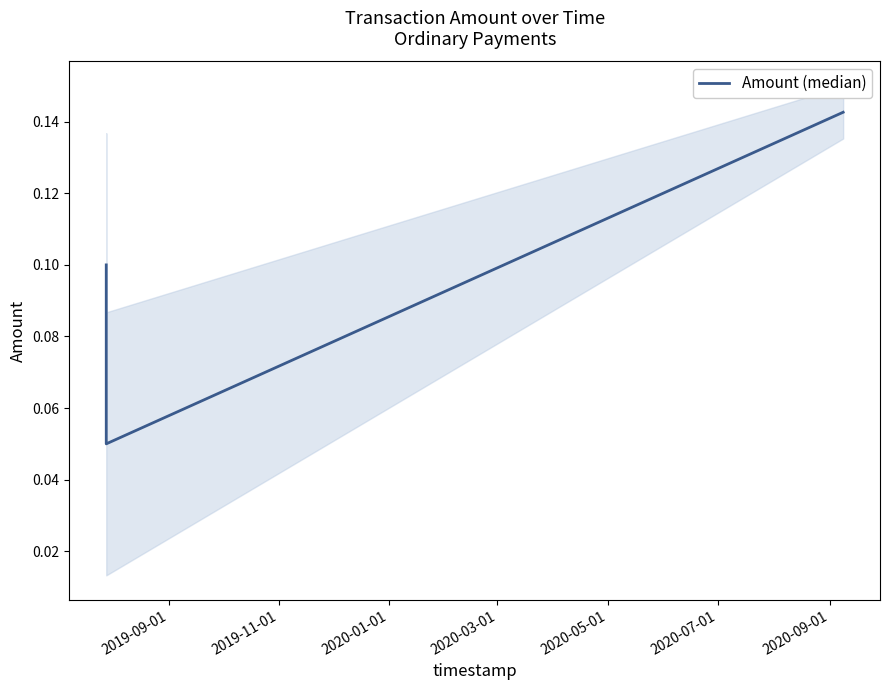

How many categories are shown in the chart?

3